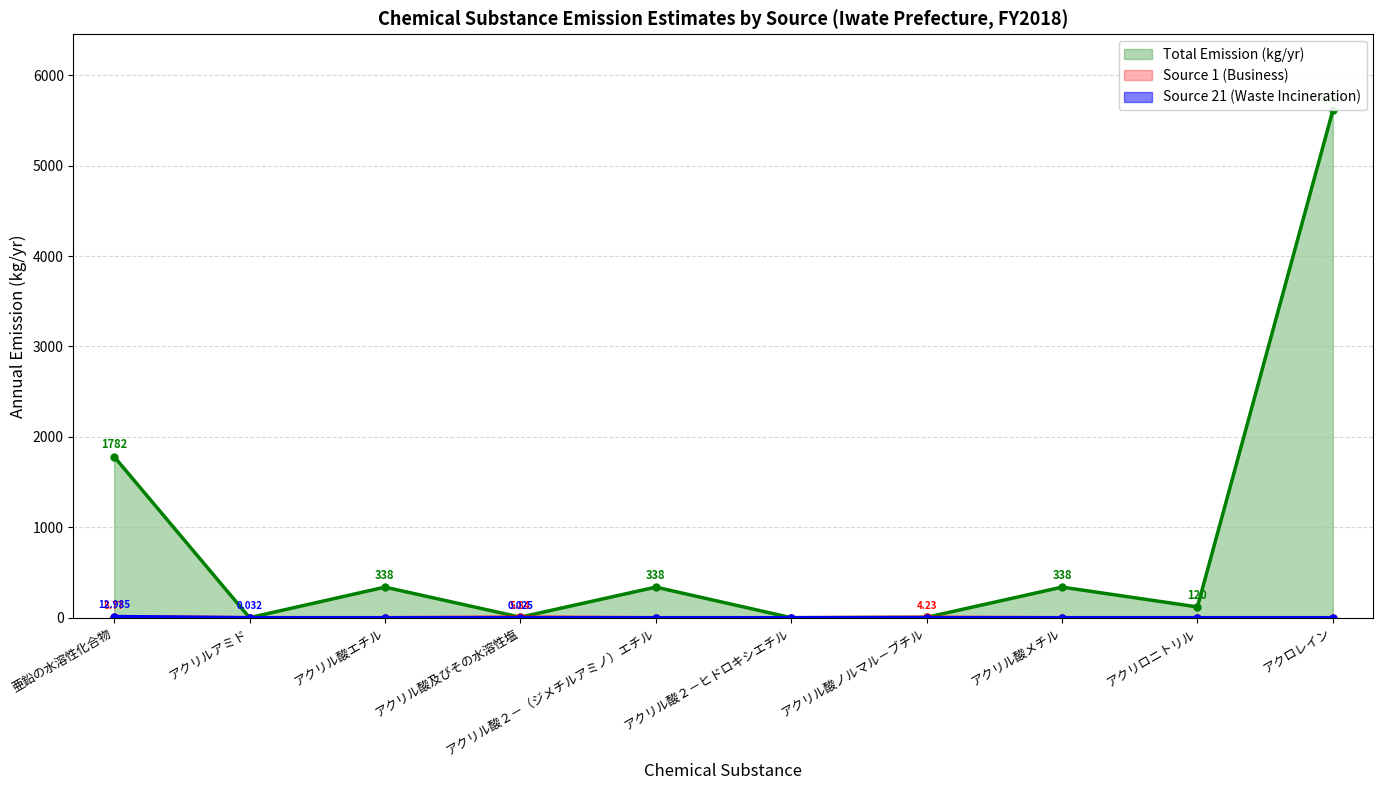

At which label does Source 21 (Waste Incineration) reach its minimum?

アクリル酸エチル